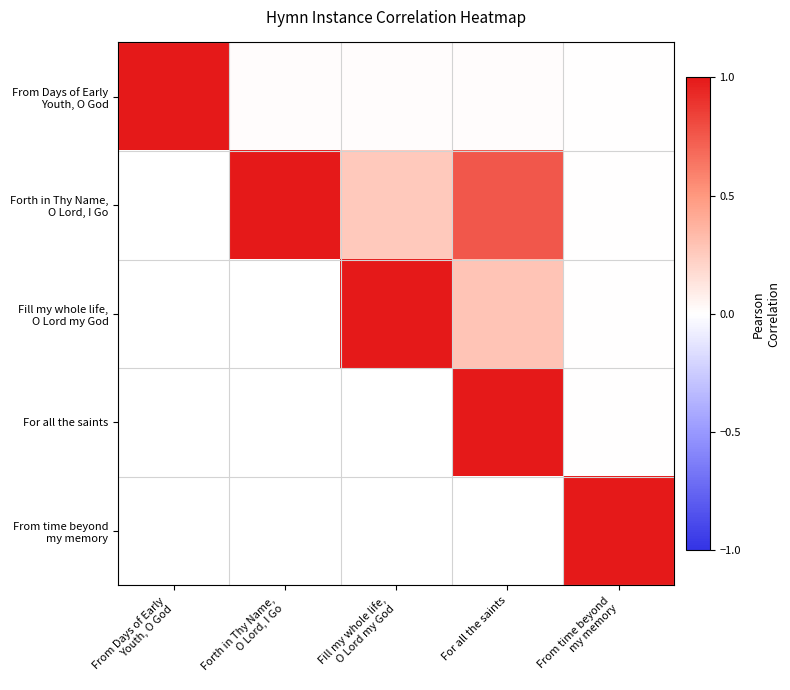

Is it true that Fill my whole life, O Lord my God equals 0.3 at For all the saints?

True